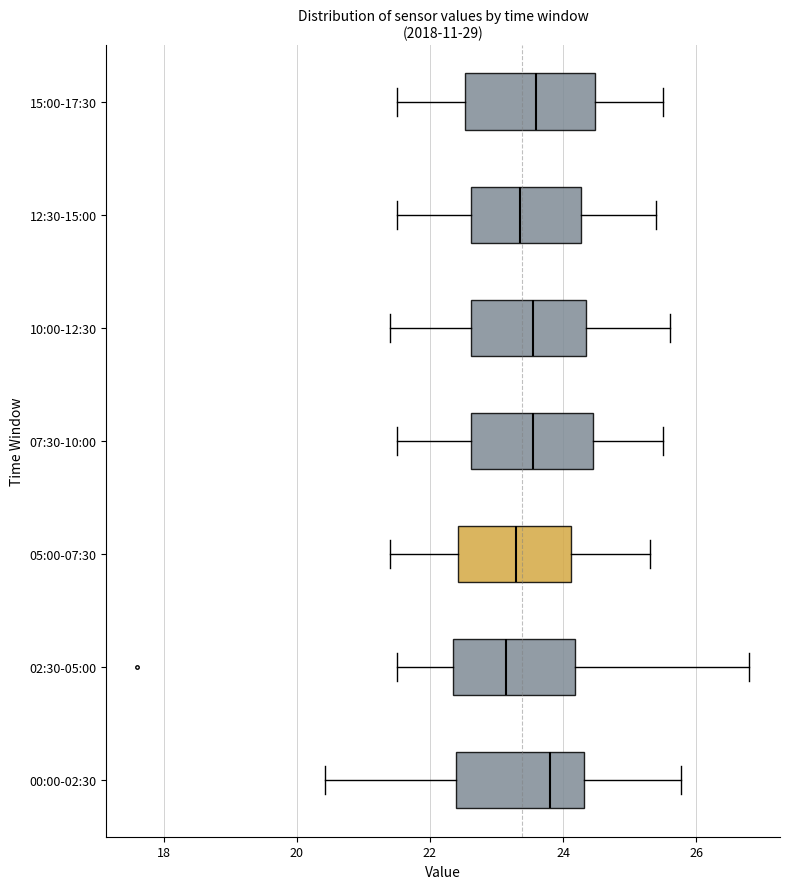

Reading bottom to top, read every box against the x-axis: the position of its median line, the range the box covers, and the ends of its whiskers. The values are not printed on the chart, so give them approximately, as read against the axis.

00:00-02:30: median 23.8, box 22.4 to 24.4, whiskers 20.4 to 25.8
02:30-05:00: median 23.2, box 22.4 to 24.2, whiskers 21.6 to 26.8
05:00-07:30: median 23.4, box 22.4 to 24.2, whiskers 21.4 to 25.4
07:30-10:00: median 23.6, box 22.6 to 24.4, whiskers 21.6 to 25.6
10:00-12:30: median 23.6, box 22.6 to 24.4, whiskers 21.4 to 25.6
12:30-15:00: median 23.4, box 22.6 to 24.2, whiskers 21.6 to 25.4
15:00-17:30: median 23.6, box 22.6 to 24.4, whiskers 21.6 to 25.6